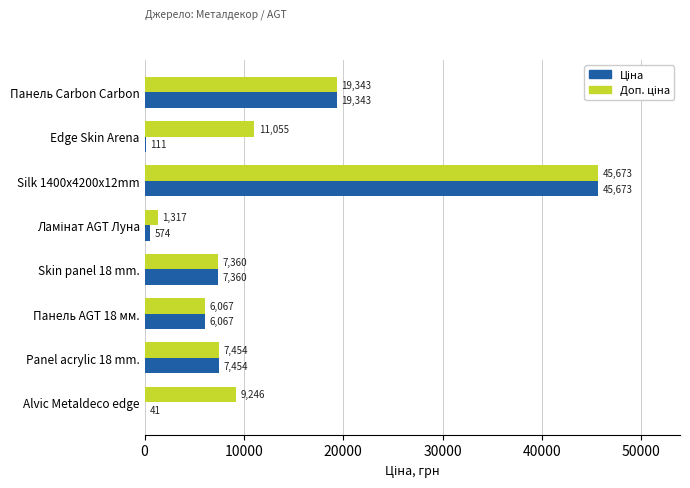

At which category is the sum across all series the highest?

Silk 1400x4200x12mm